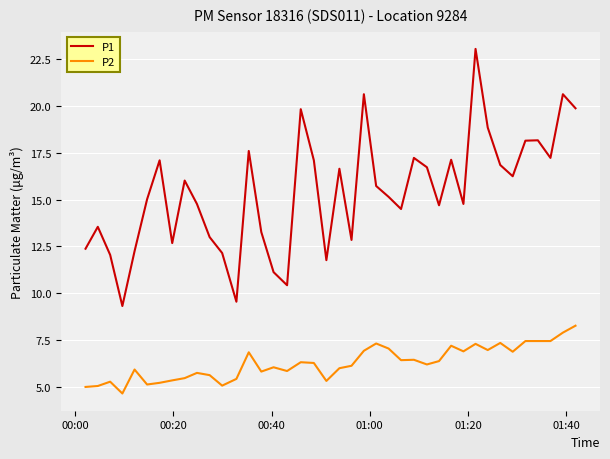

What is the maximum value for P1?

23.1